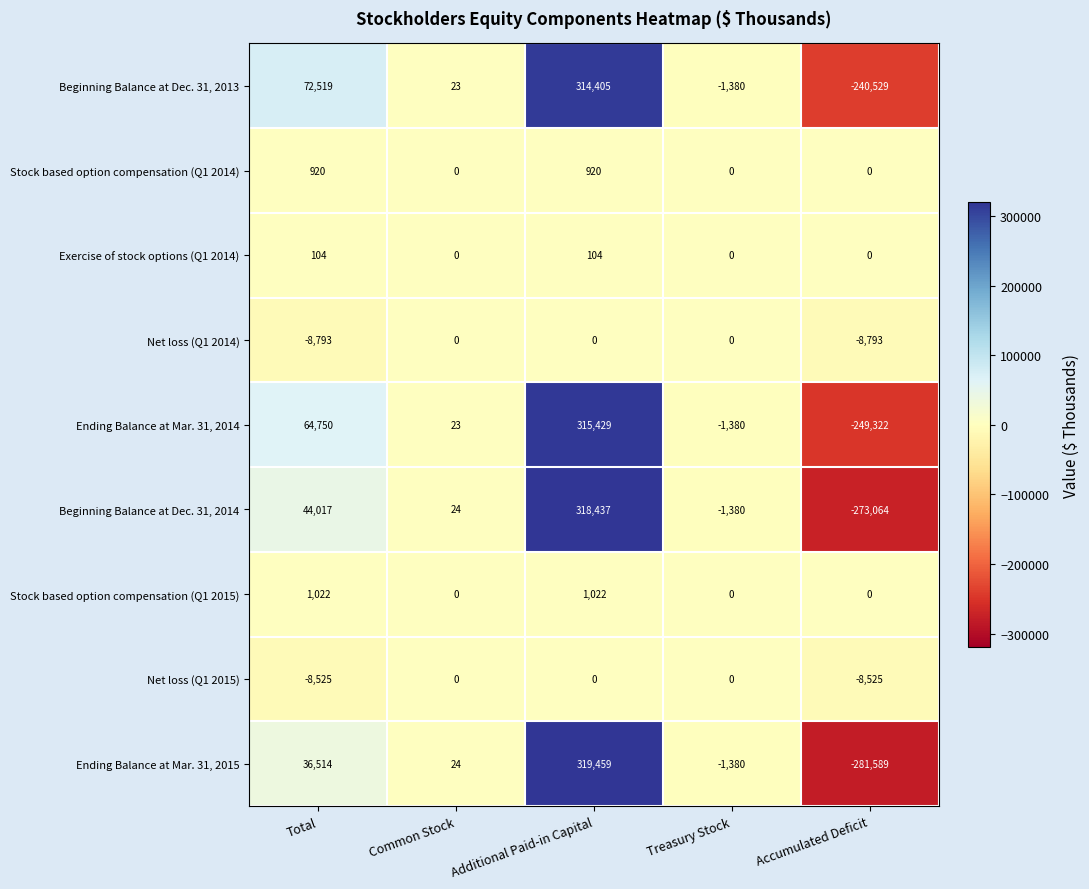

Which category has the lowest value across all series?

Accumulated Deficit